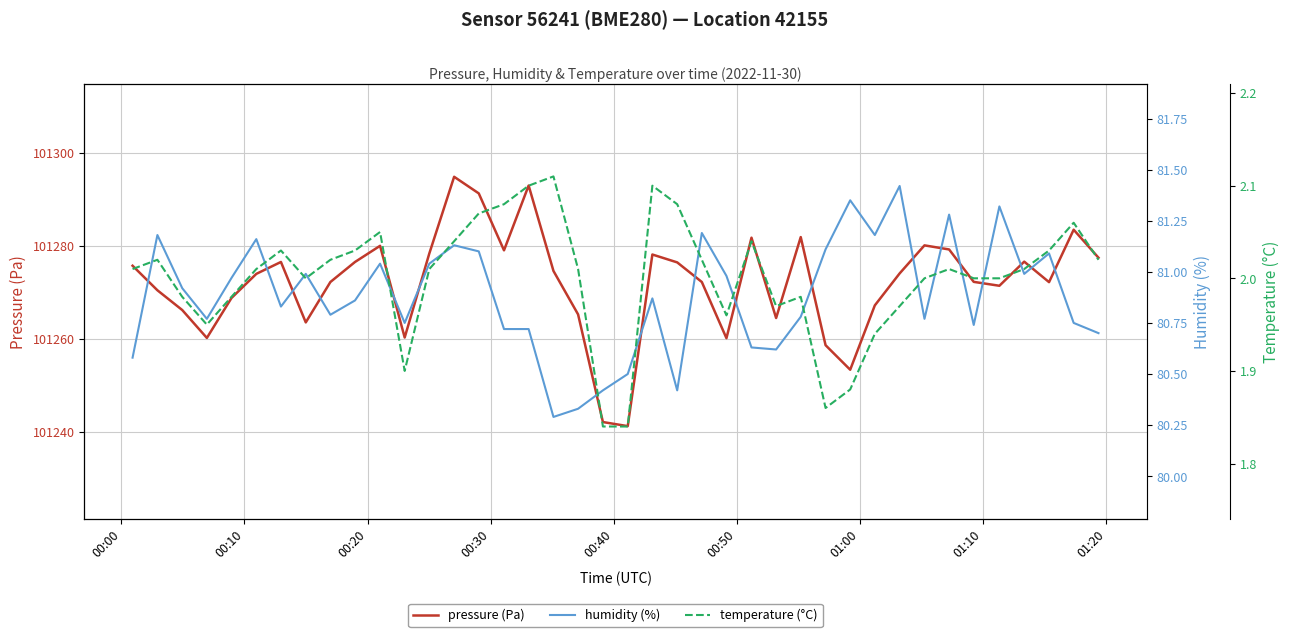

What is the lowest value of the pressure (Pa) series?

101241.3